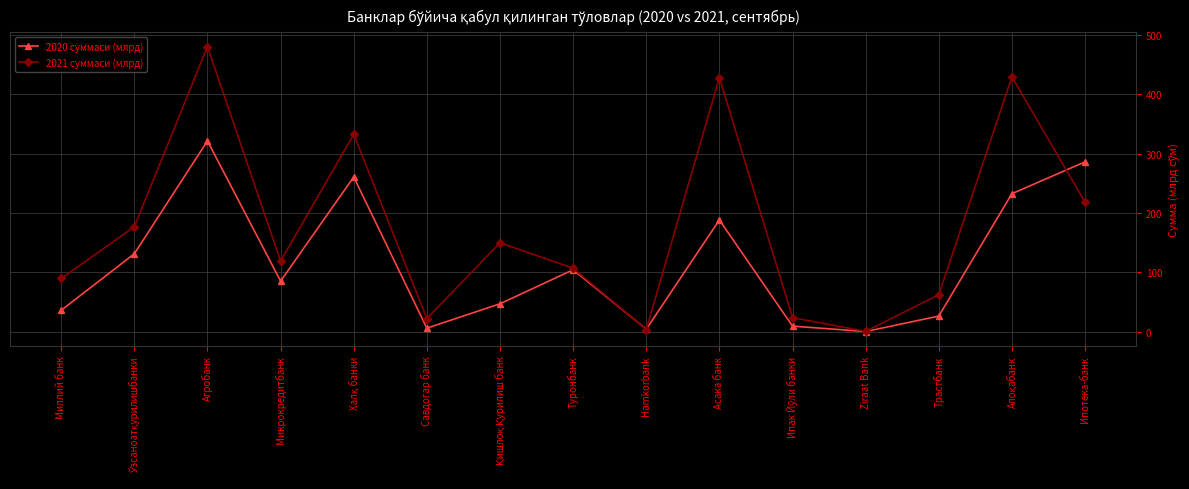

Does the chart have visible grid lines?

Yes